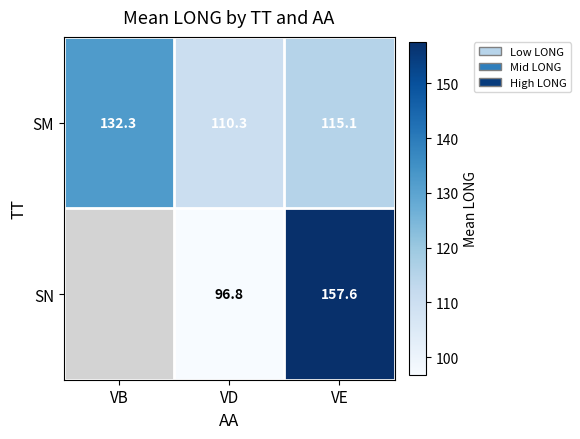

Which category has the highest value in the SM series?

VB